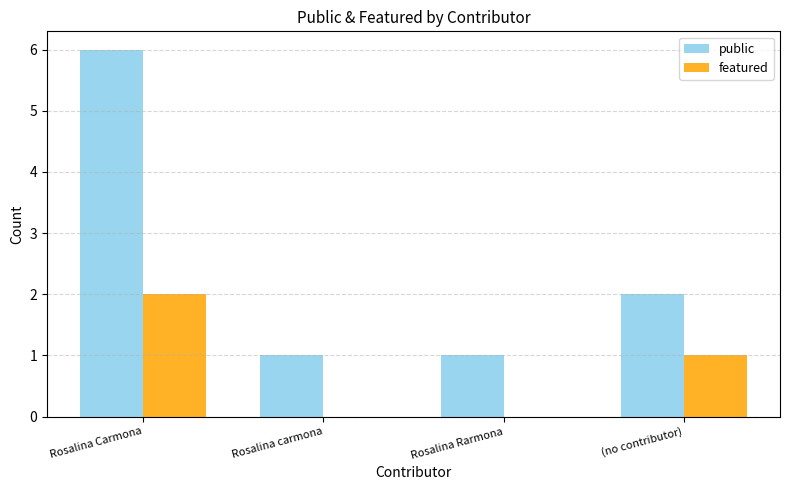

Which series changed the most between Rosalina Carmona and (no contributor)?

public